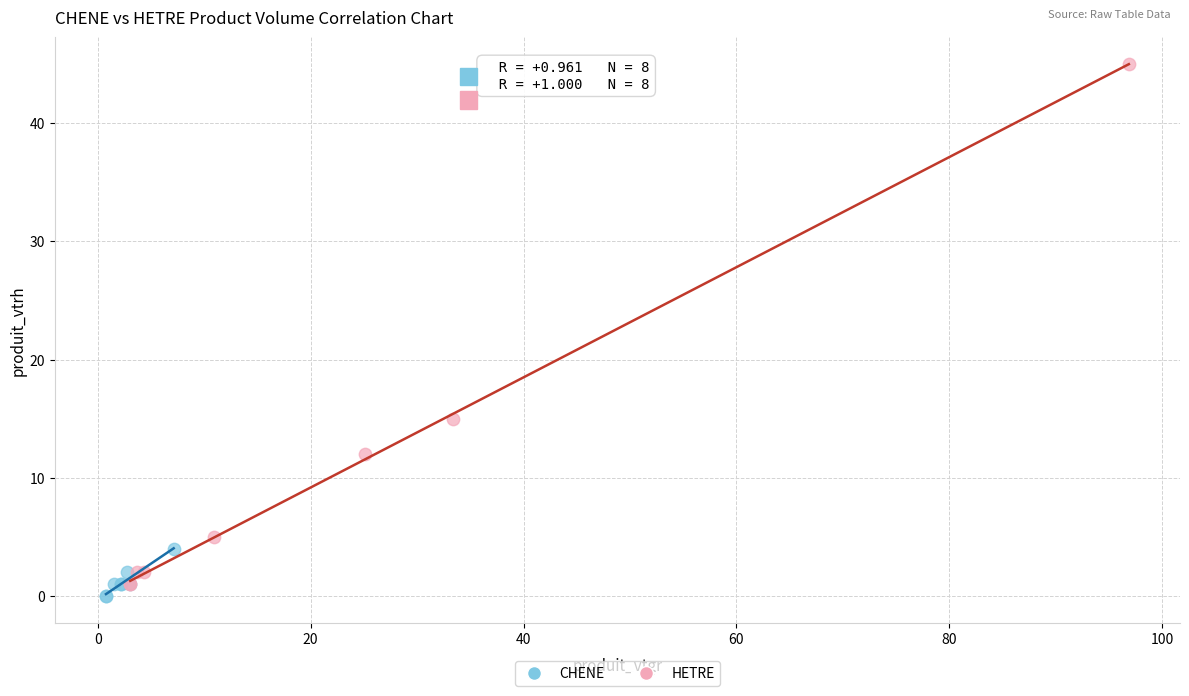

Which series reaches the maximum Y coordinate?

HETRE